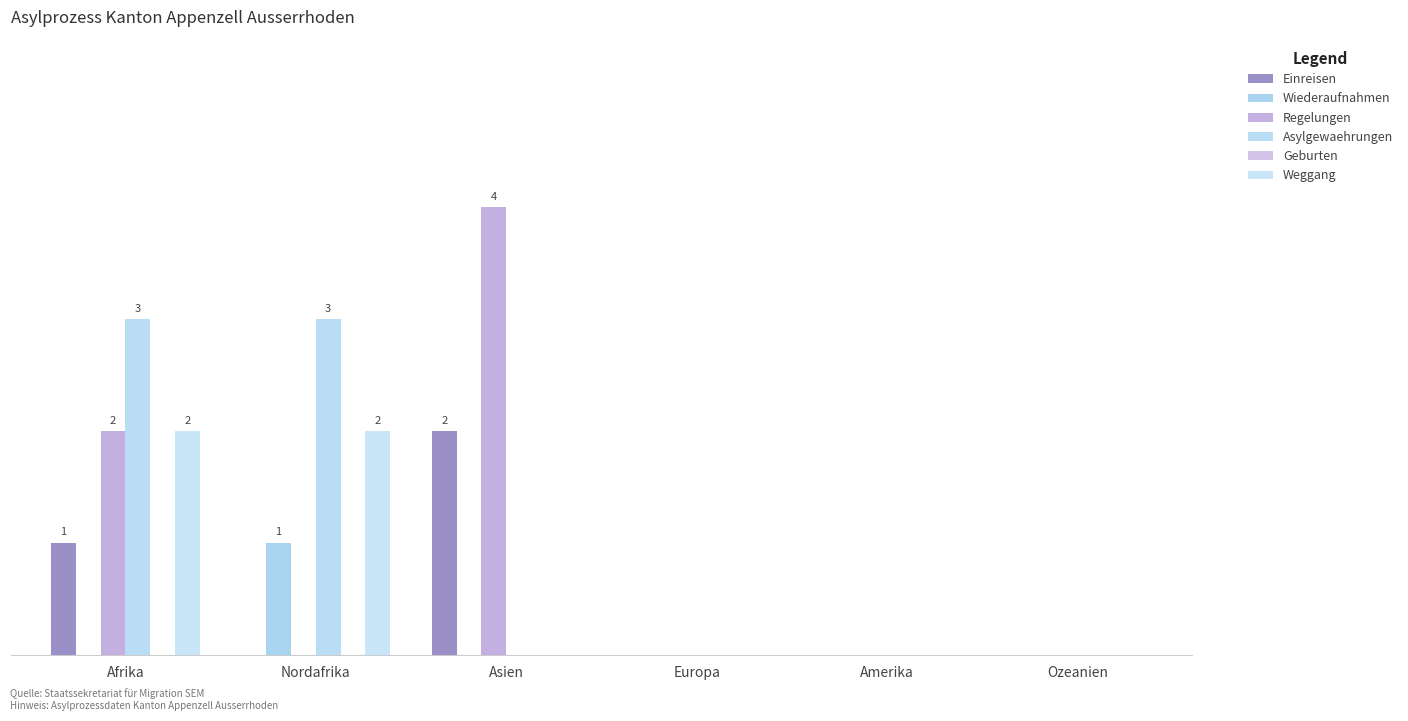

Does the chart contain stacked bars?

No